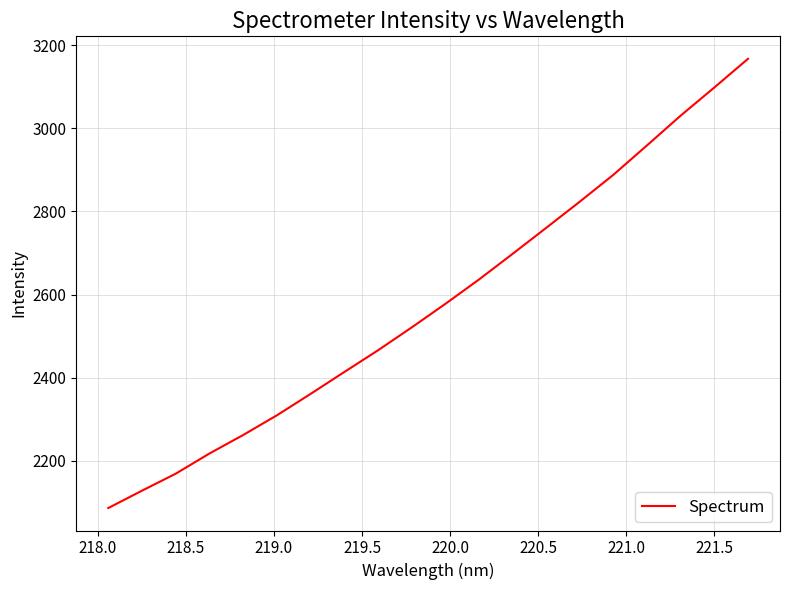

What is the maximum value shown in the chart?

3166.9